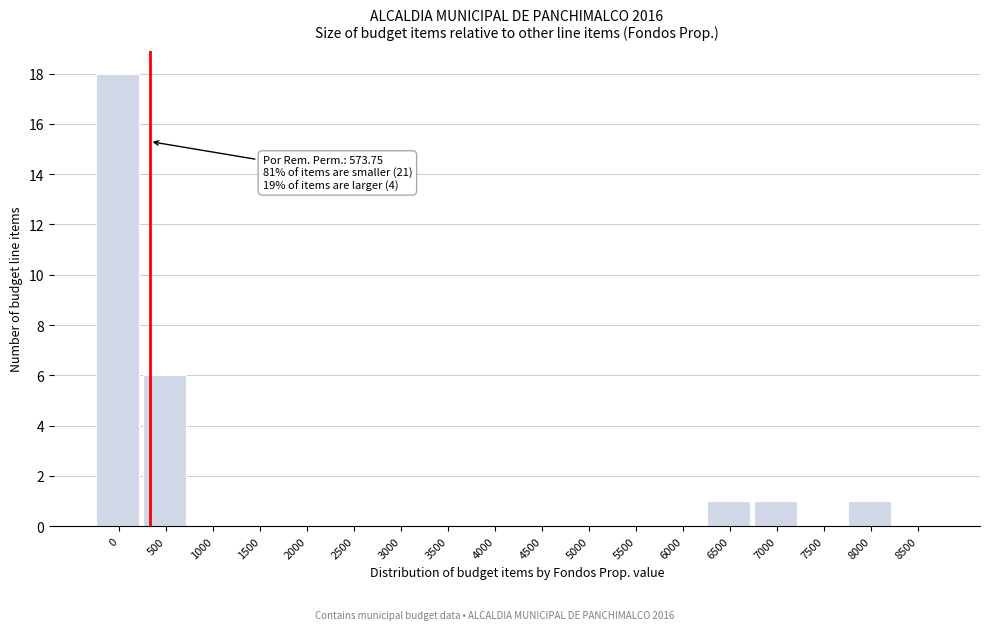

Reading right to left, what are all the values shown in this chart?

8500=0	8000=1	7500=0	7000=1	6500=1	6000=0	5500=0	5000=0	4500=0	4000=0	3500=0	3000=0	2500=0	2000=0	1500=0	1000=0	500=6	0=18